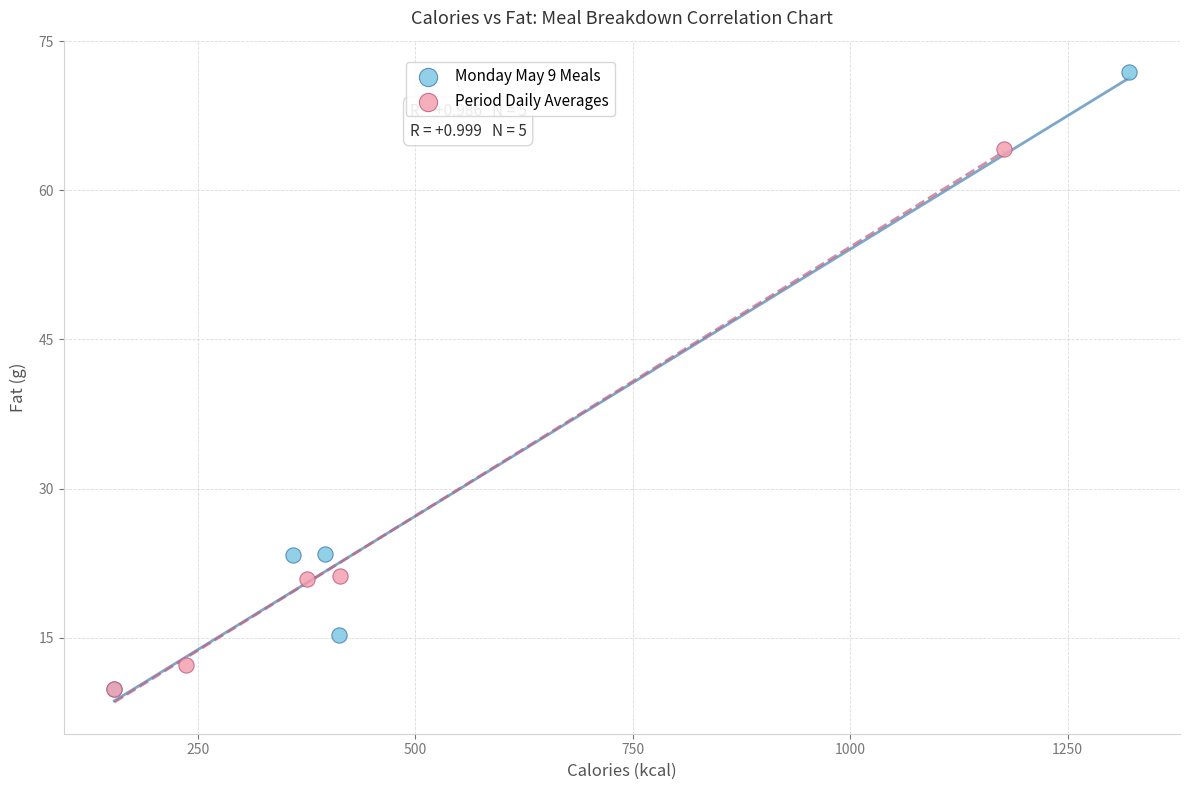

What are all the series names shown in the legend?

Monday May 9 Meals, Period Daily Averages